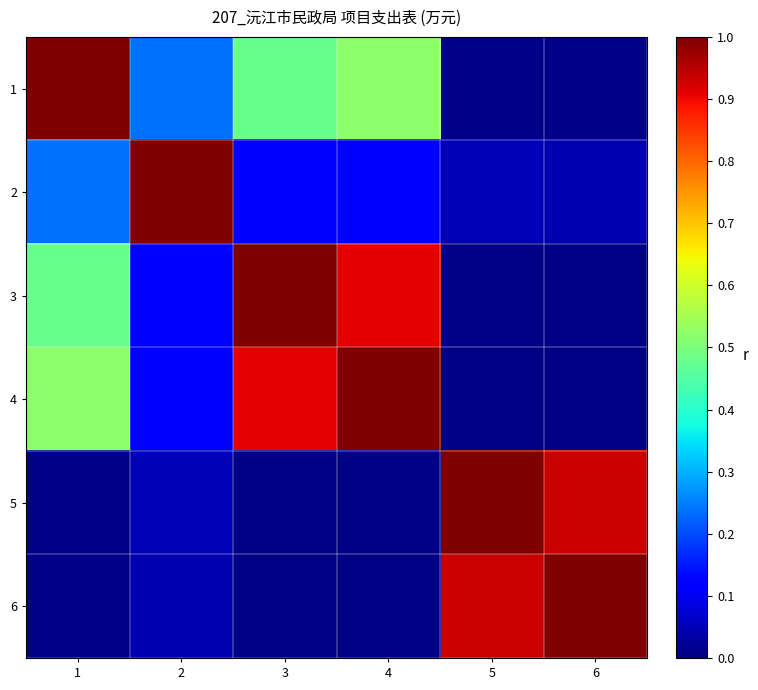

What is the maximum value shown in the chart?

1.0